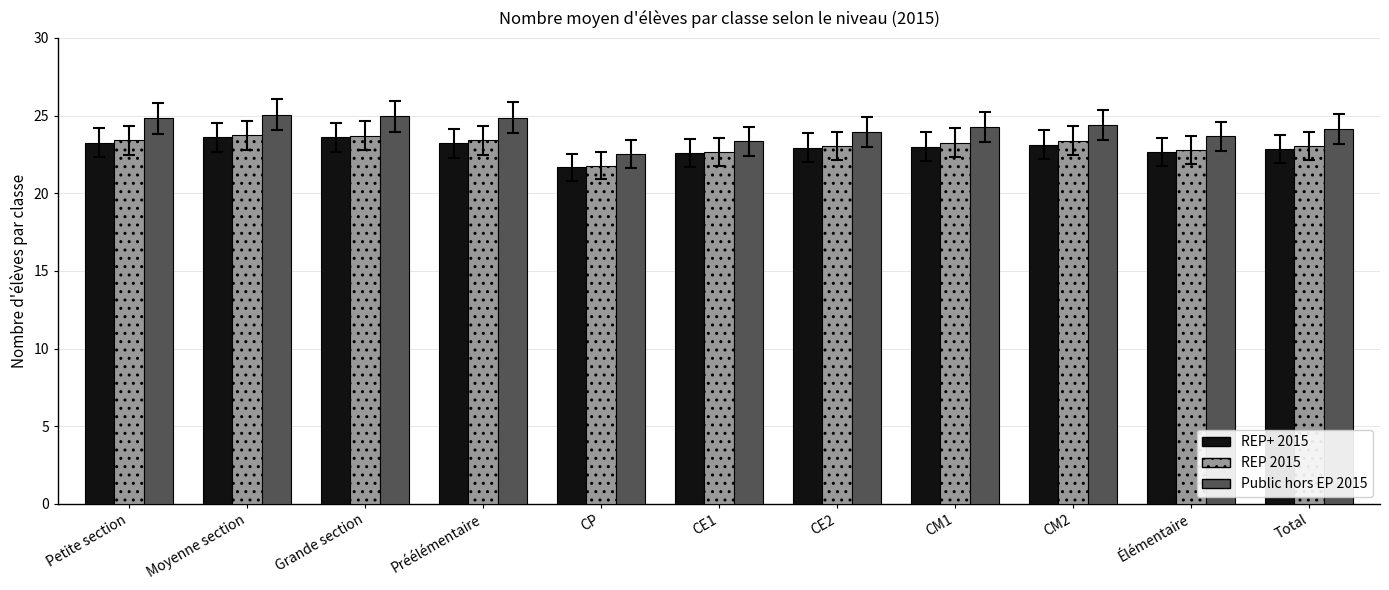

Is the value of REP 2015 at Moyenne section greater than the value of REP+ 2015 at Préélémentaire?

Yes